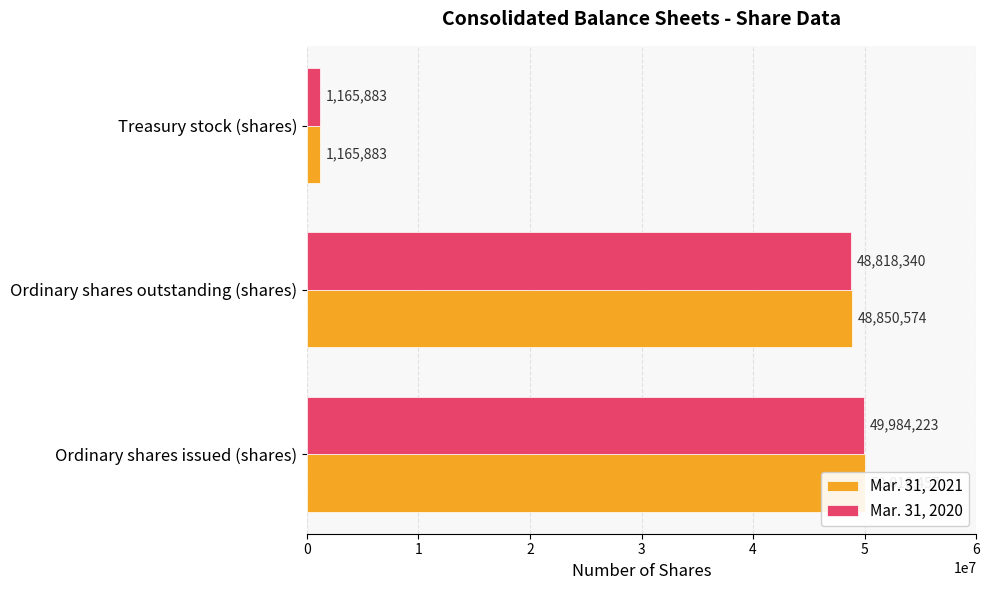

Is it true that Mar. 31, 2020 equals 1669702 at Treasury stock (shares)?

False